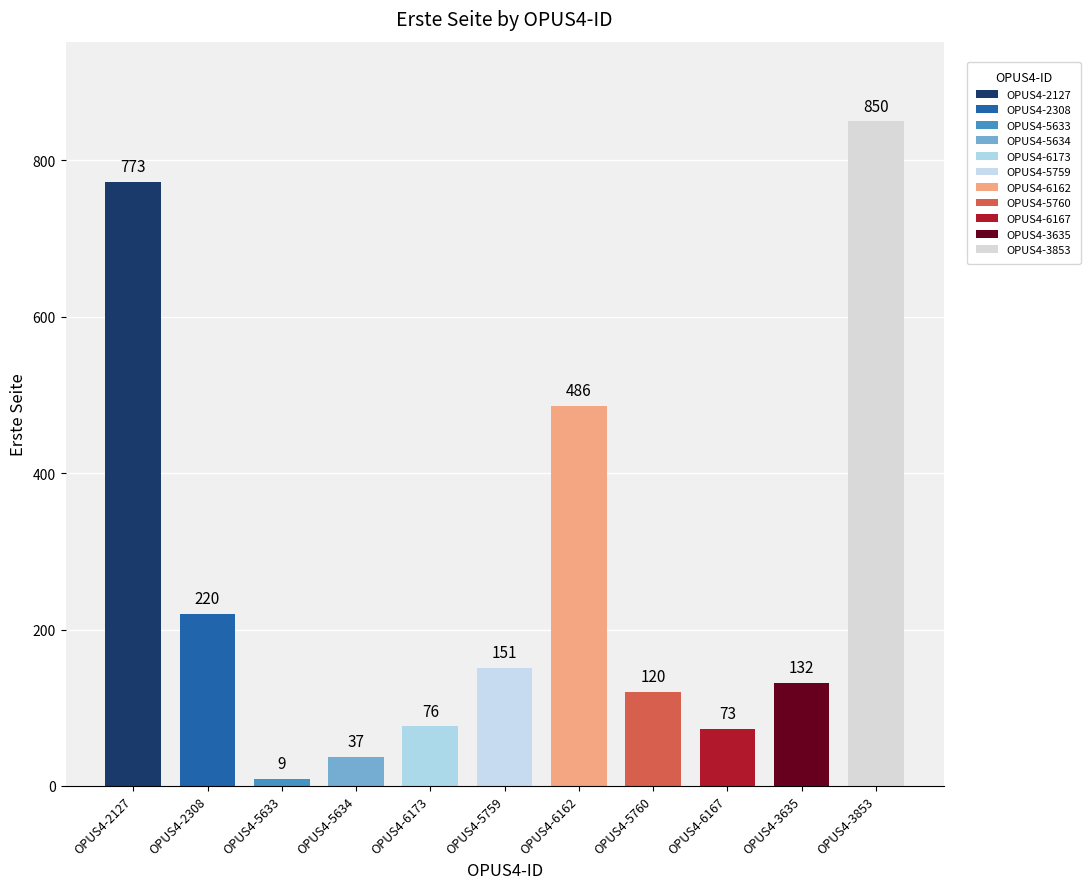

List the labels in order of value, largest first.

OPUS4-3853, OPUS4-2127, OPUS4-6162, OPUS4-2308, OPUS4-5759, OPUS4-3635, OPUS4-5760, OPUS4-6173, OPUS4-6167, OPUS4-5634, OPUS4-5633